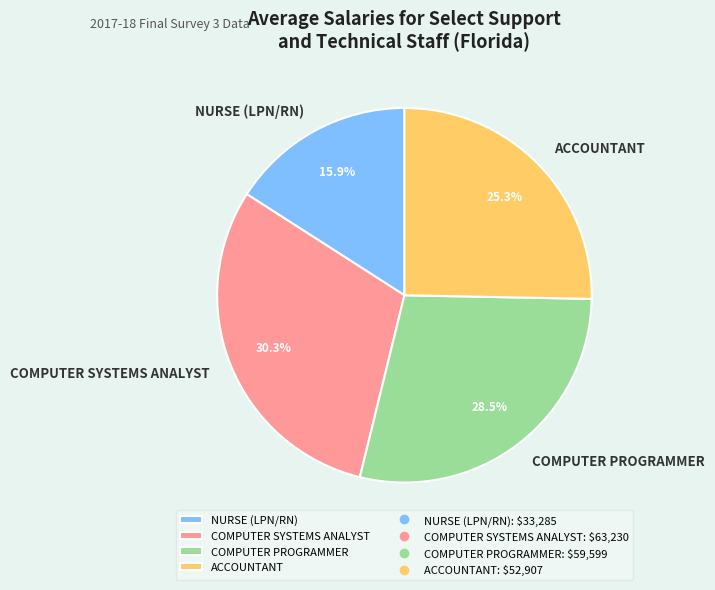

To the nearest percent, what portion does ACCOUNTANT represent?

25%